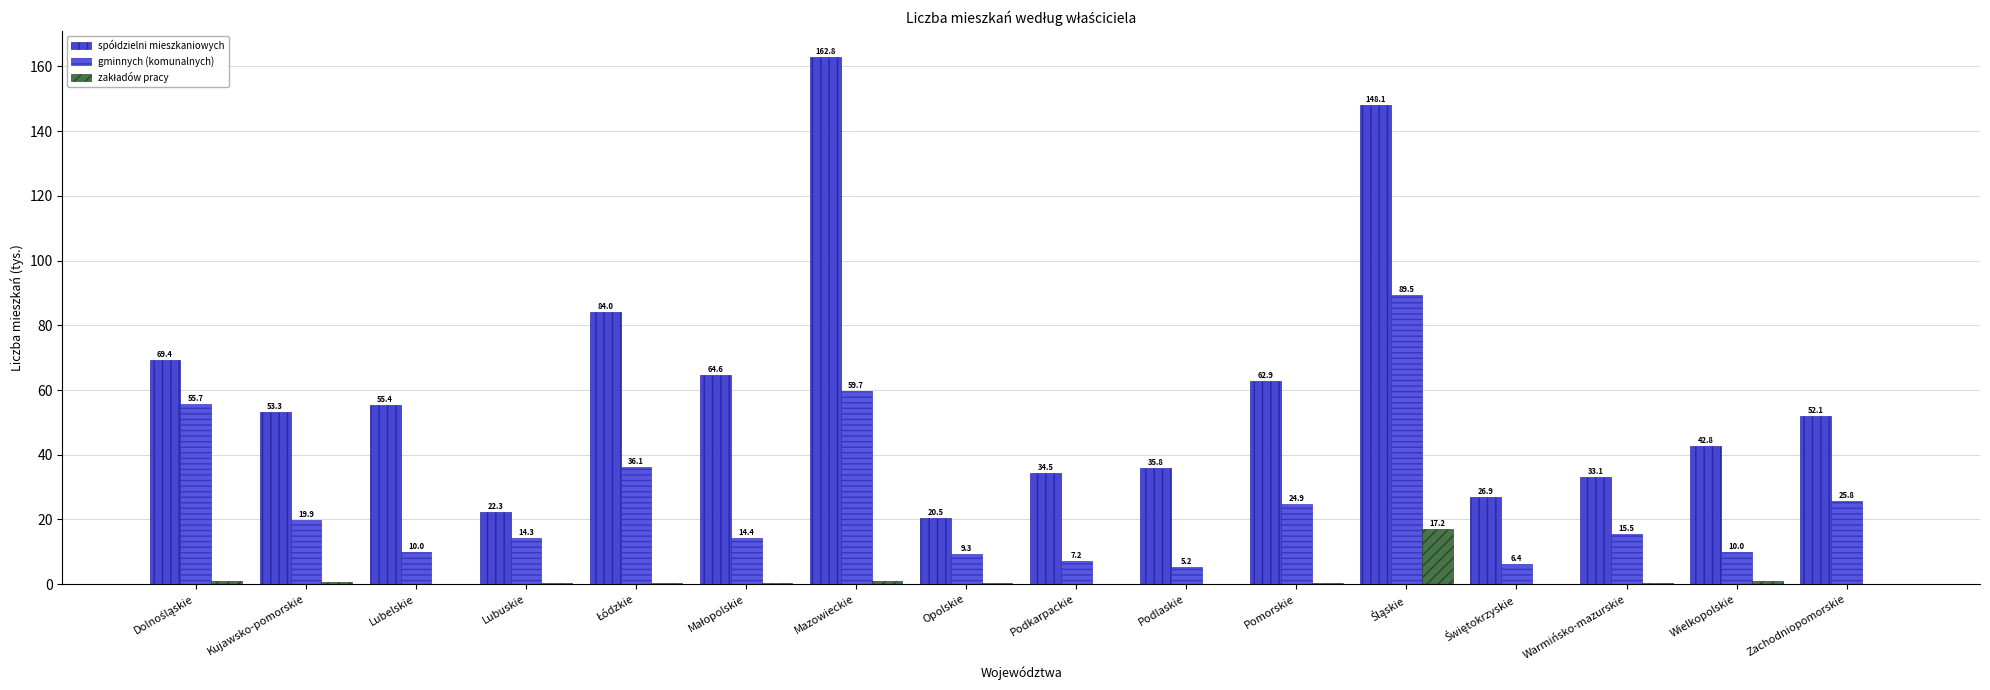

Reading left to right, transcribe all the data shown in this chart.

spółdzielni mieszkaniowych: Dolnośląskie=69.4	Kujawsko-pomorskie=53.3	Lubelskie=55.4	Lubuskie=22.3	Łódzkie=84.0	Małopolskie=64.6	Mazowieckie=162.8	Opolskie=20.5	Podkarpackie=34.5	Podlaskie=35.8	Pomorskie=62.9	Śląskie=148.1	Świętokrzyskie=26.9	Warmińsko-mazurskie=33.1	Wielkopolskie=42.8	Zachodniopomorskie=52.1
gminnych (komunalnych): Dolnośląskie=55.7	Kujawsko-pomorskie=19.9	Lubelskie=10.0	Lubuskie=14.3	Łódzkie=36.1	Małopolskie=14.4	Mazowieckie=59.7	Opolskie=9.3	Podkarpackie=7.2	Podlaskie=5.2	Pomorskie=24.9	Śląskie=89.5	Świętokrzyskie=6.4	Warmińsko-mazurskie=15.5	Wielkopolskie=10.0	Zachodniopomorskie=25.8
zakładów pracy: Dolnośląskie=1.0	Kujawsko-pomorskie=0.7	Lubelskie=0.2	Lubuskie=0.3	Łódzkie=0.3	Małopolskie=0.3	Mazowieckie=0.9	Opolskie=0.5	Podkarpackie=0.1	Podlaskie=0.1	Pomorskie=0.5	Śląskie=17.2	Świętokrzyskie=0.2	Warmińsko-mazurskie=0.5	Wielkopolskie=0.9	Zachodniopomorskie=0.2